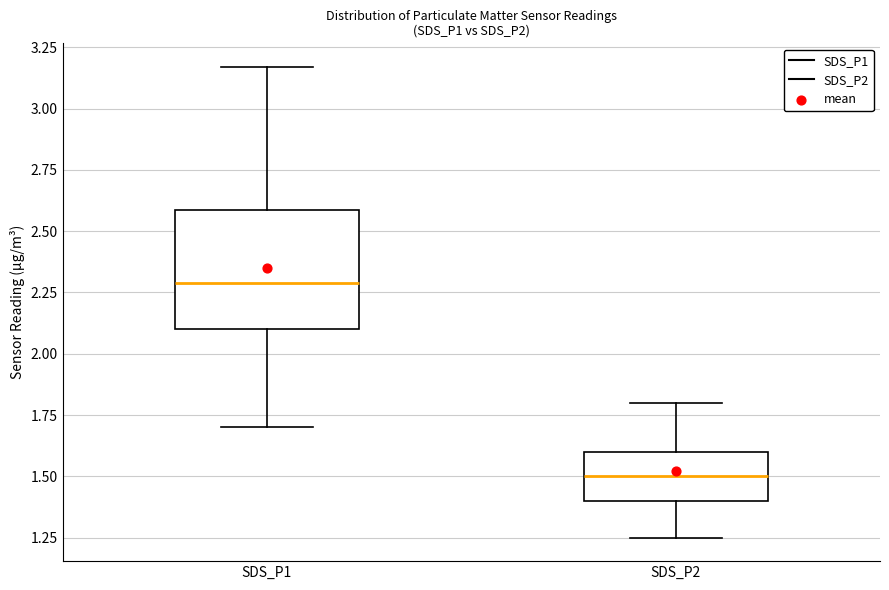

Reading left to right, read every box against the y-axis: the position of its median line, the range the box covers, and the ends of its whiskers. The values are not printed on the chart, so give them approximately, as read against the axis.

SDS_P1: median 2.30, box 2.10 to 2.60, whiskers 1.70 to 3.15
SDS_P2: median 1.50, box 1.40 to 1.60, whiskers 1.25 to 1.80